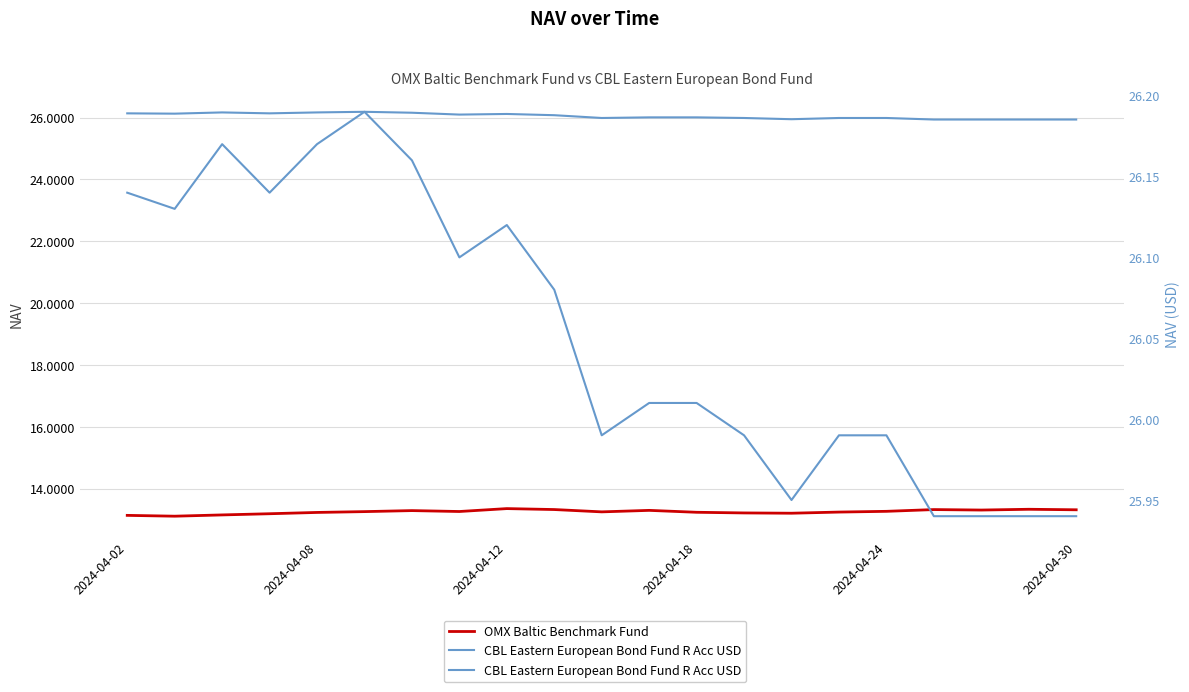

The OMX Baltic Benchmark Fund series shows 13.3 at 18. True or false?

True